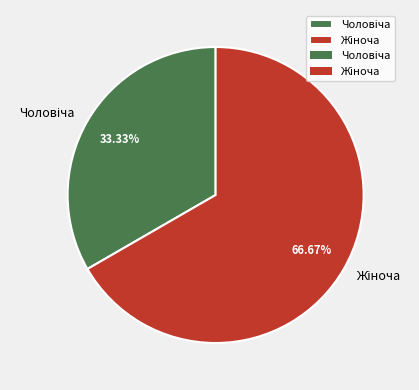

Does any single category account for the majority?

Yes